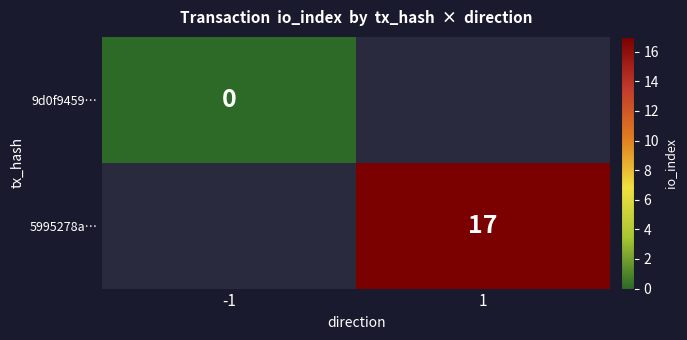

Between -1 and 1, which is larger?

1